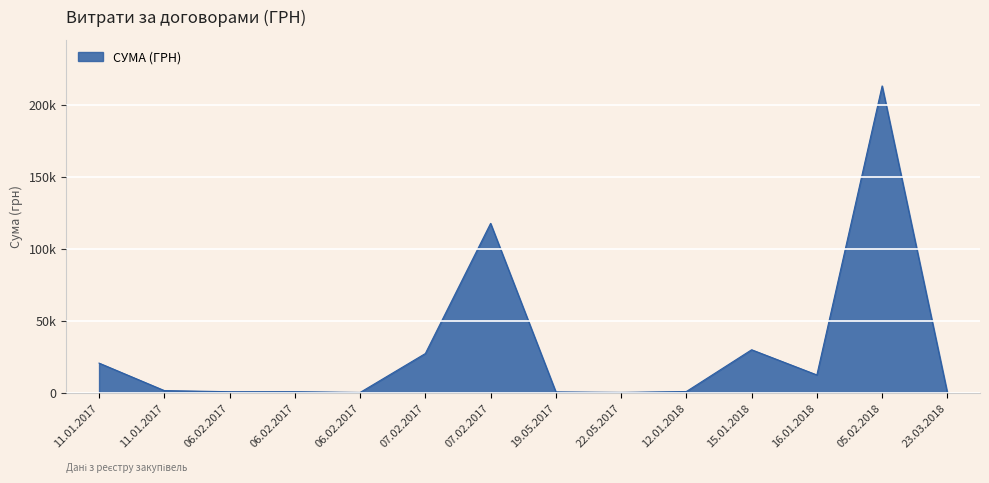

Does the chart have visible grid lines?

Yes